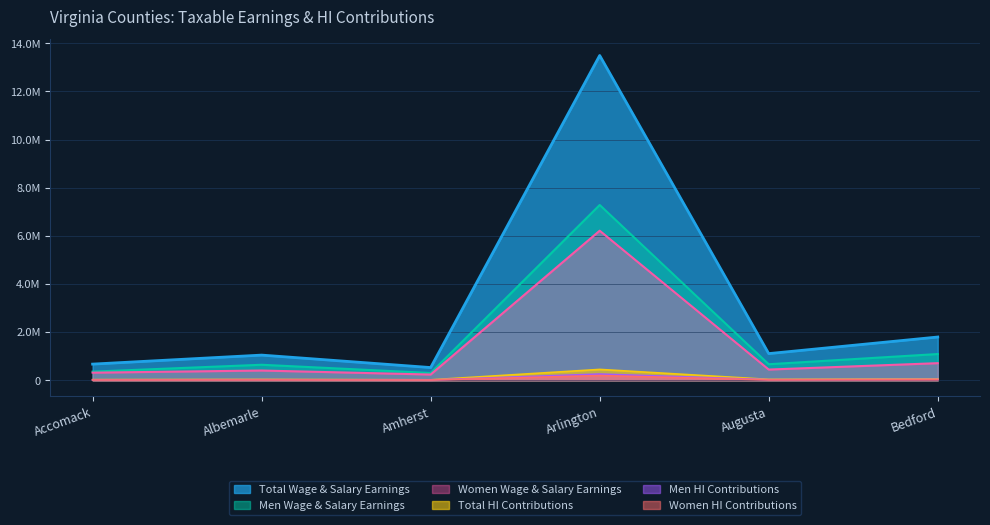

What is the difference between the second highest and minimum values in the Total Taxable Earnings (Wage & Salary) series?

1269020